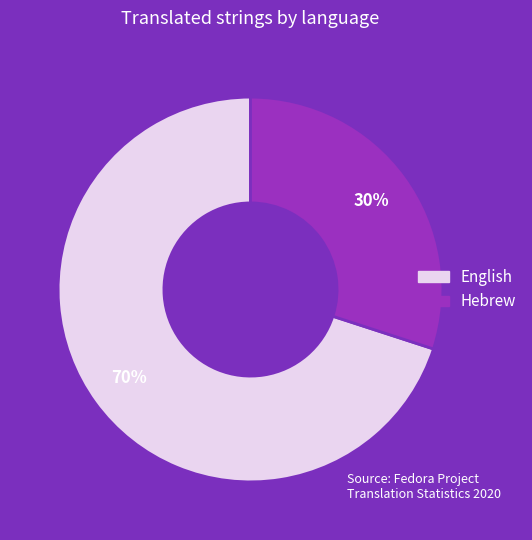

To the nearest percent, what is the difference between the Hebrew and English slice percentages?

40%